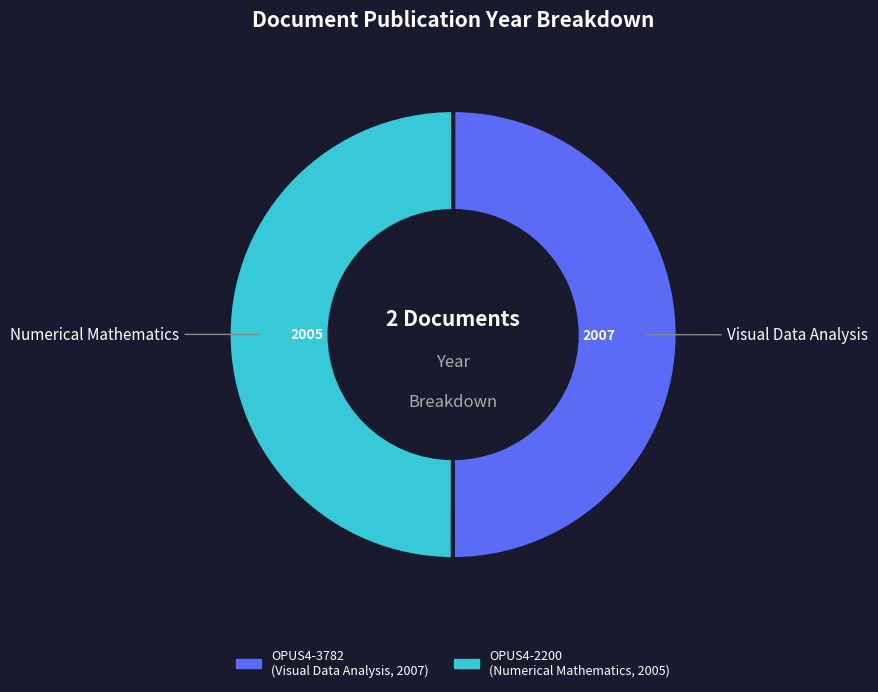

What is the ratio of the value at Visual Data Analysis to the value at Numerical Mathematics?

1.0